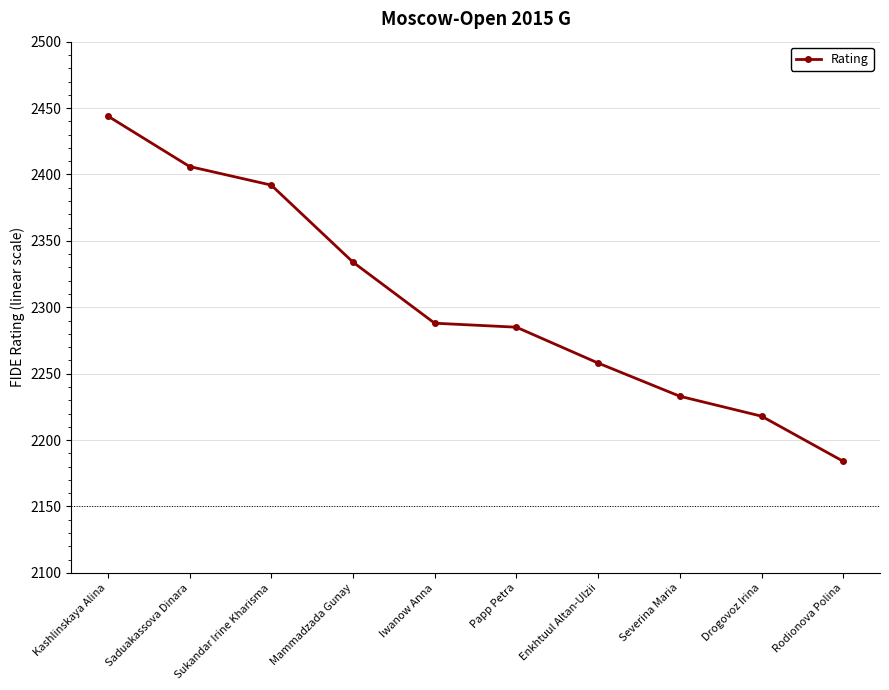

True or false: the data shows 2392 at Sukandar Irine Kharisma.

True